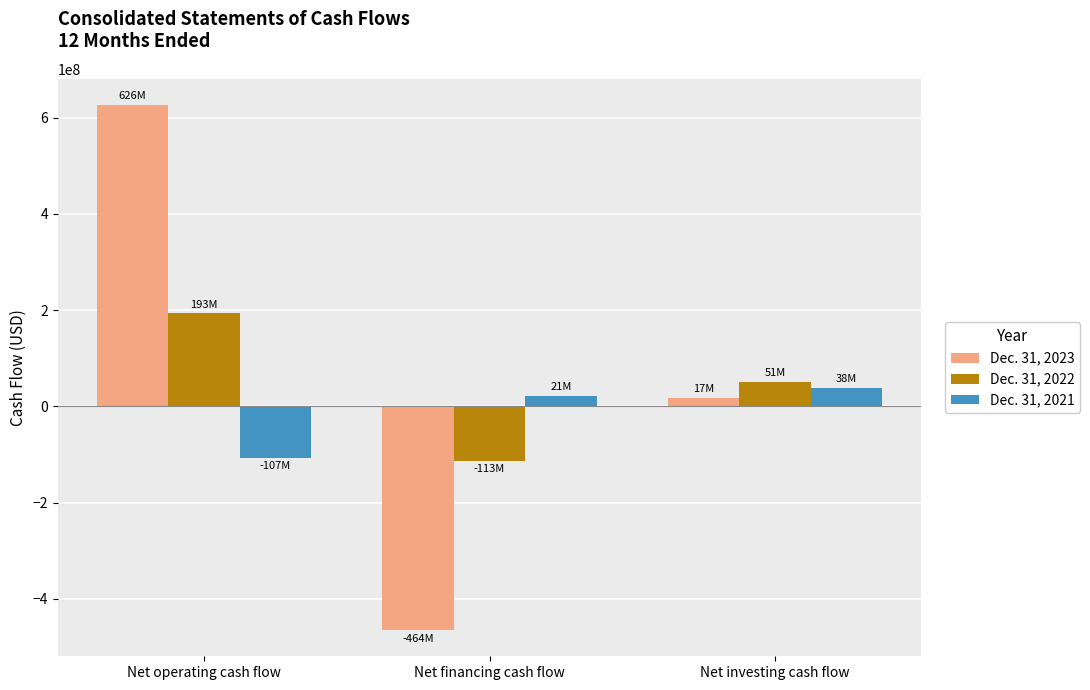

What is the sum of the Dec. 31, 2022 values at Net investing cash flow and Net operating cash flow?

244481000